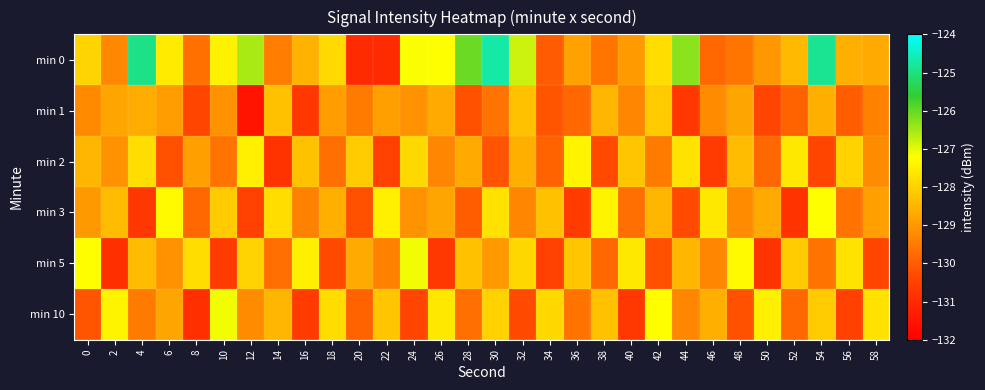

What is the spread (max minus min) of values at 46?

3.0